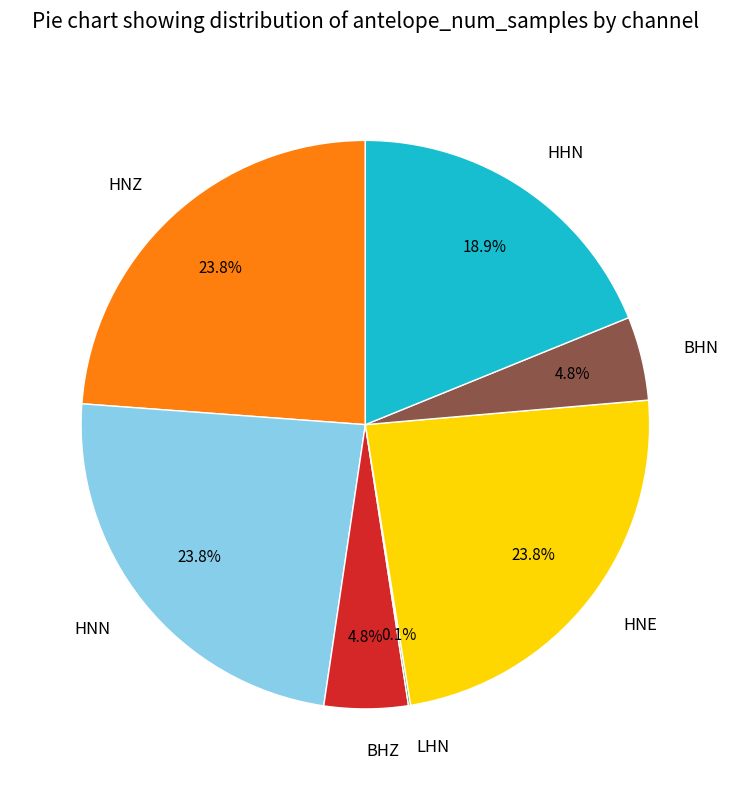

What is the total percentage of HNN and BHN?

28.6%